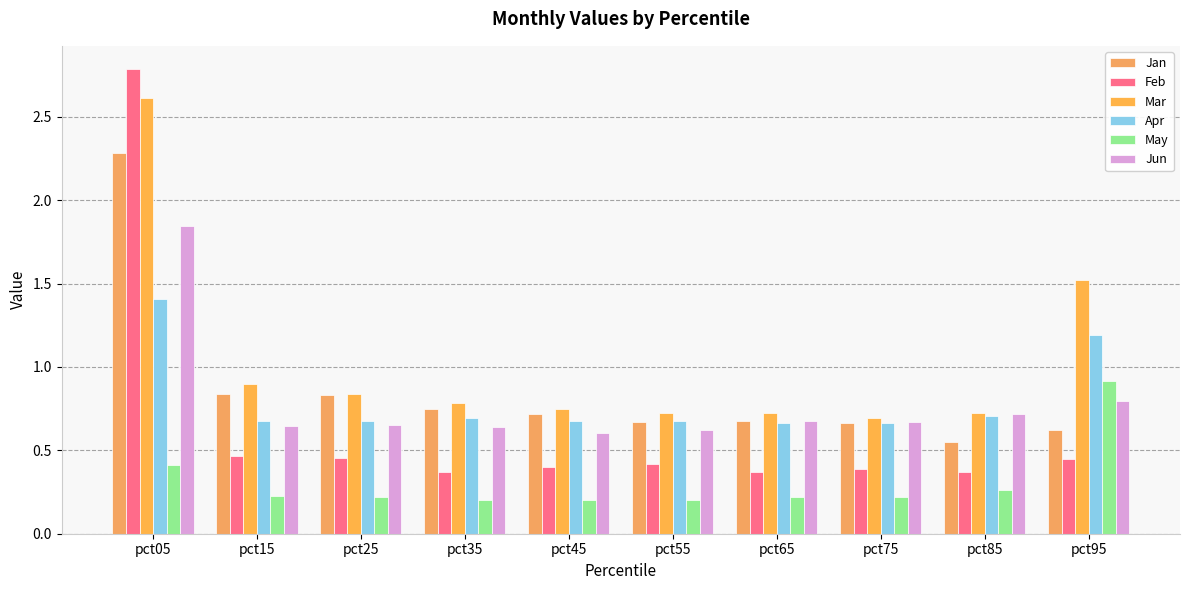

Which label corresponds to the smallest value in the chart?

pct45